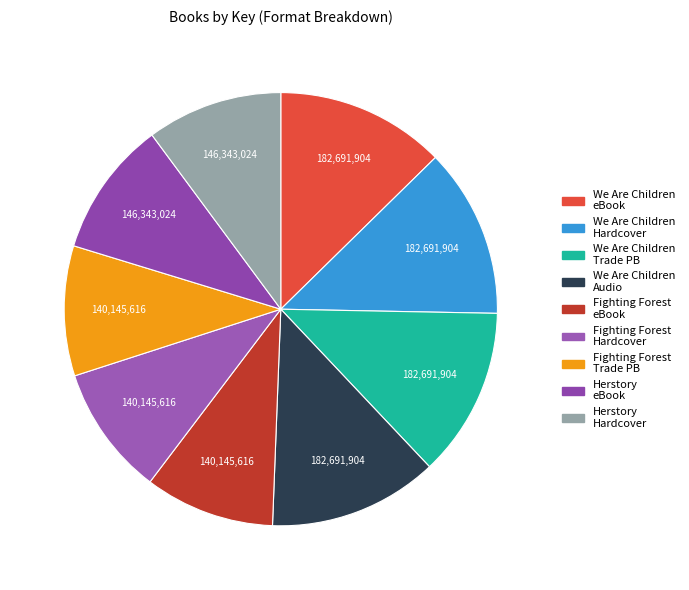

How many segments does this pie chart have?

9